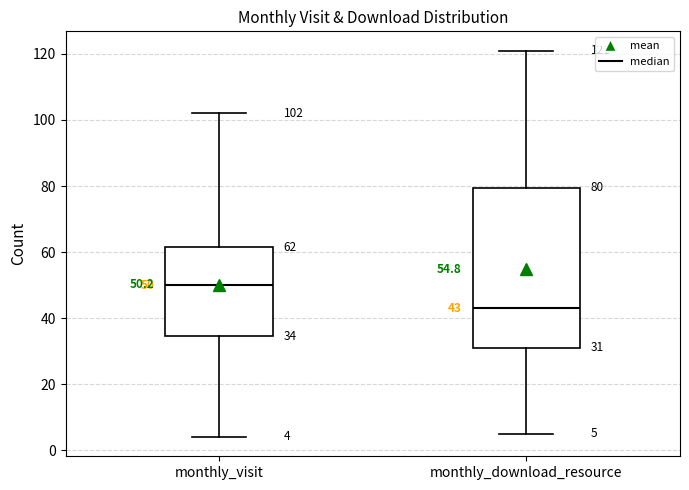

Which box has the highest median line?

monthly_visit